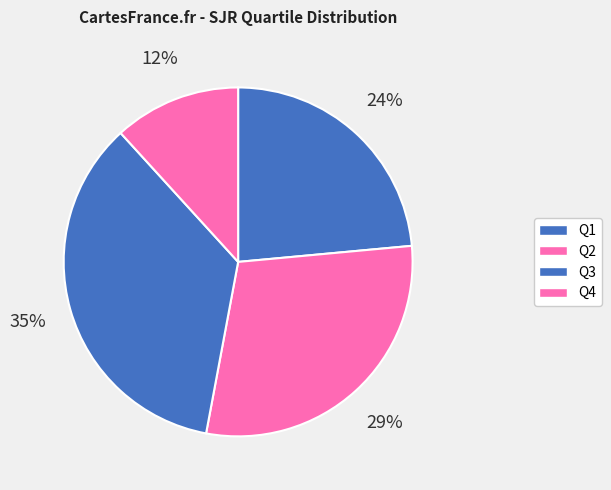

How many slices are in this pie chart?

4